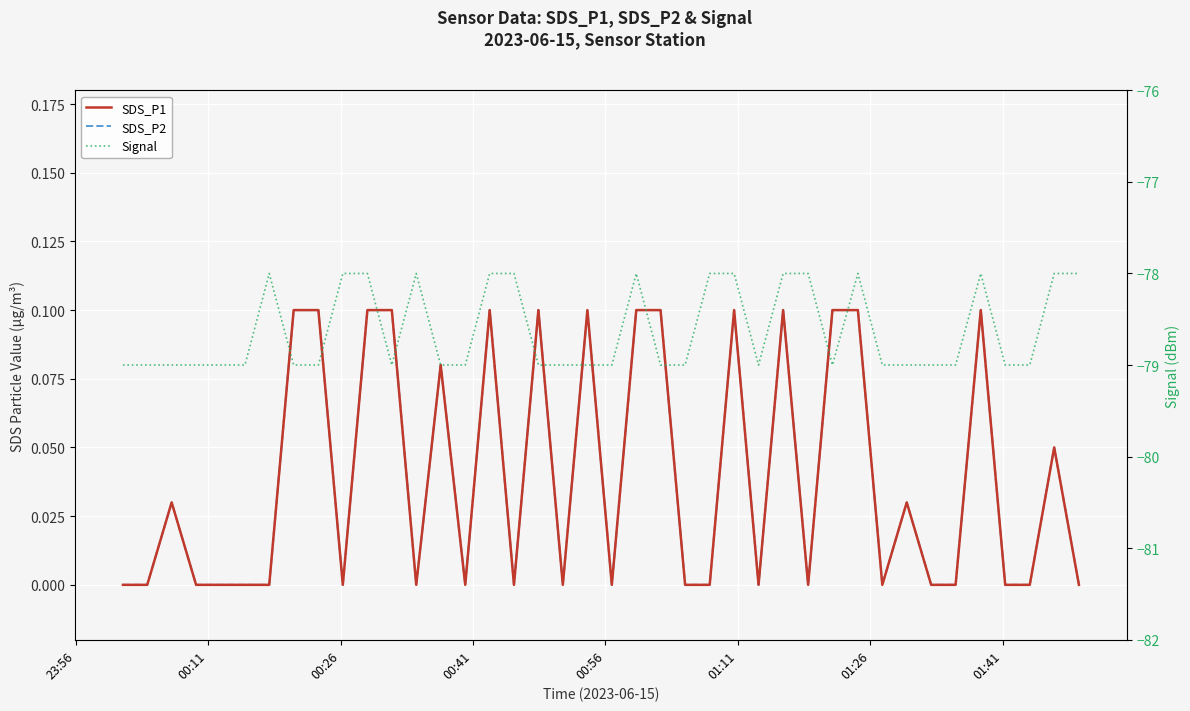

How many values in the SDS_P1 series exceed 0?

18